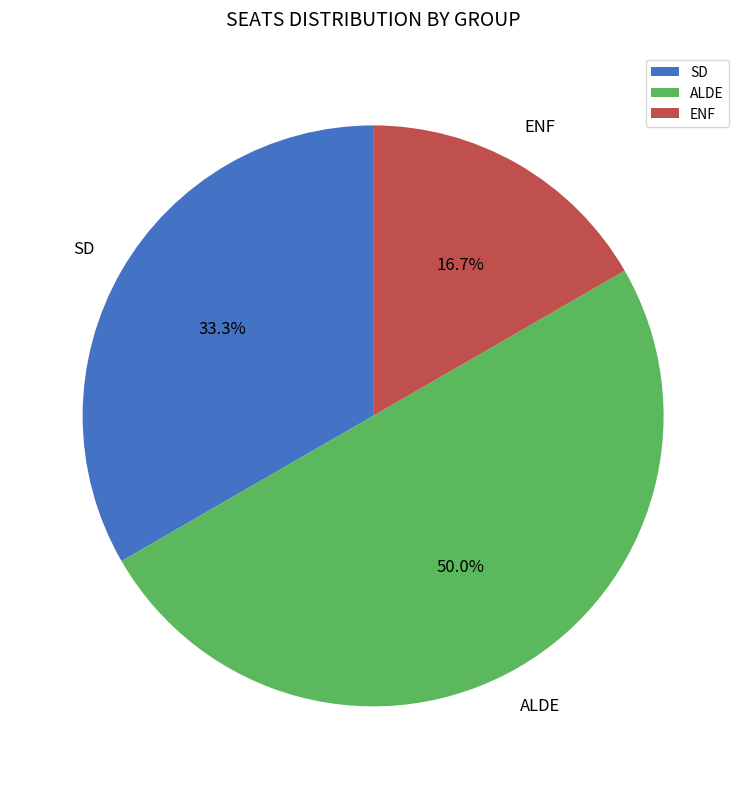

What portion of the pie excludes ALDE?

50.0%